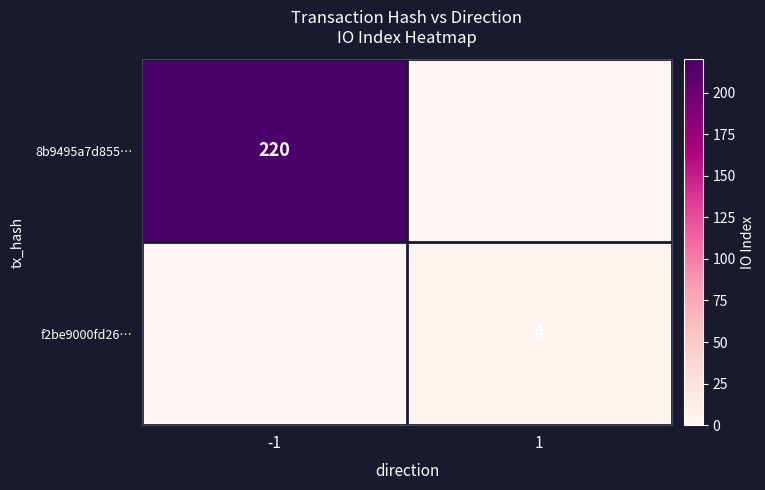

True or false: f2be9000fd26… has a value of 2 at 1.

False